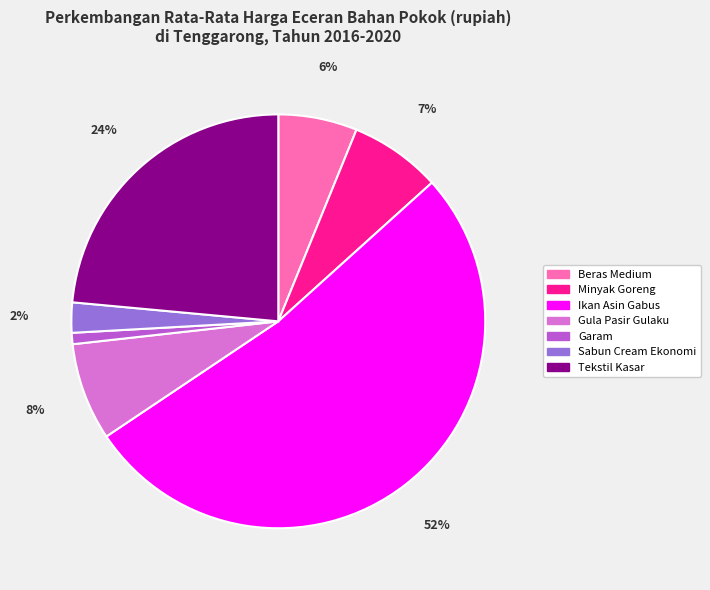

How many slices are in this pie chart?

7